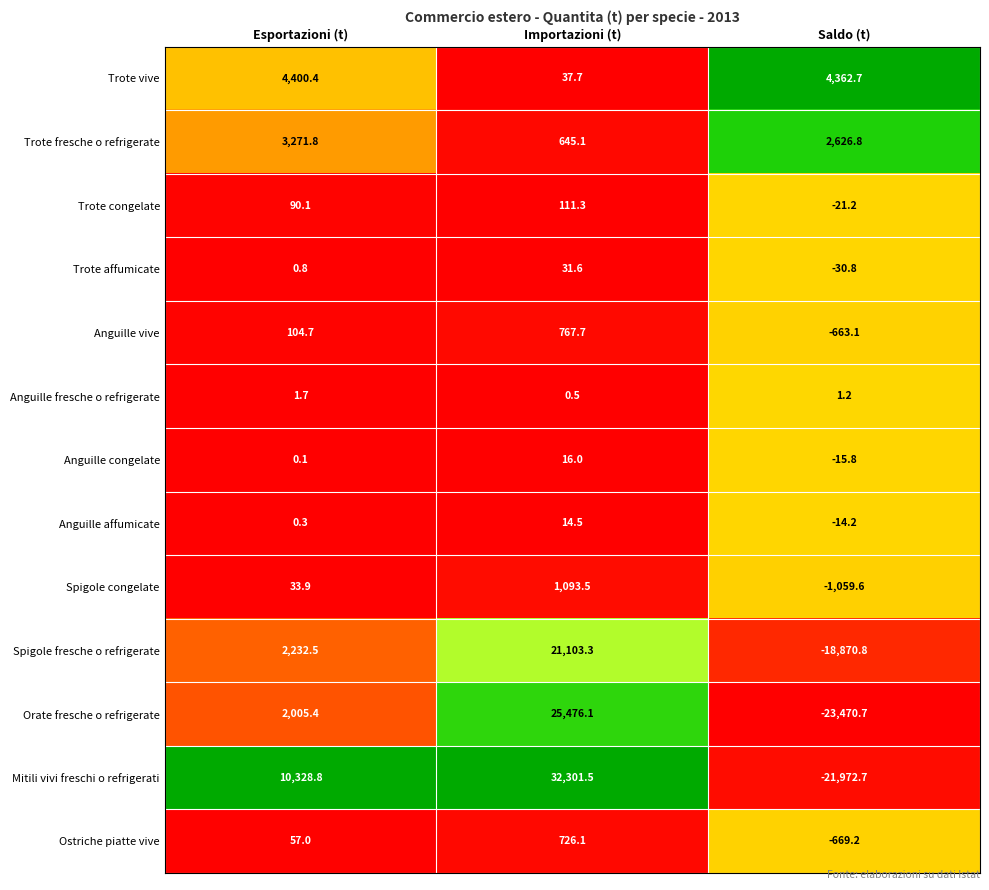

What is the total value across all series at Esportazioni (t)?

22527.5